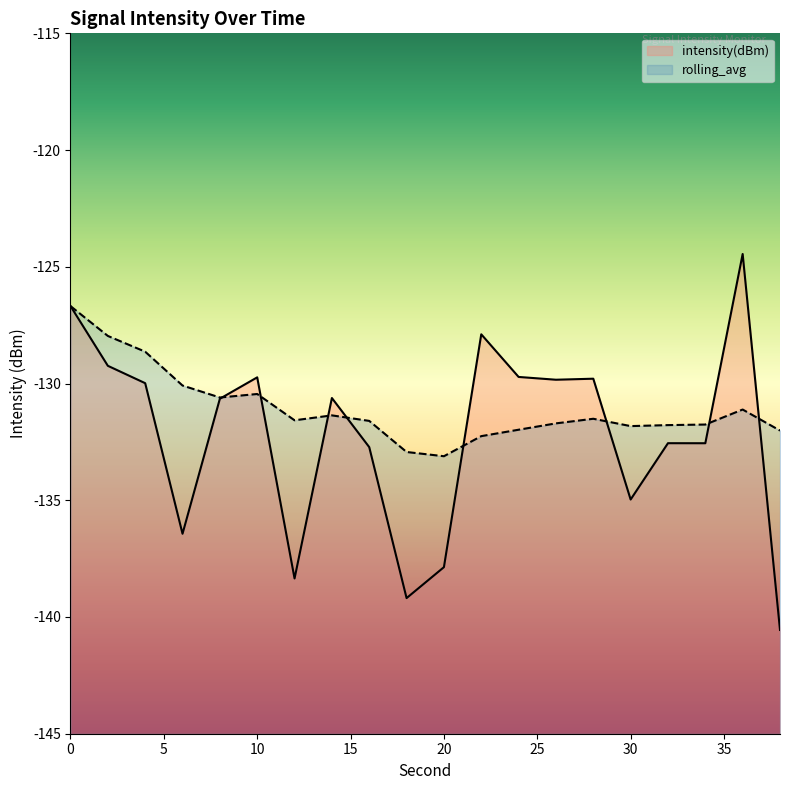

Does the chart have visible grid lines?

No